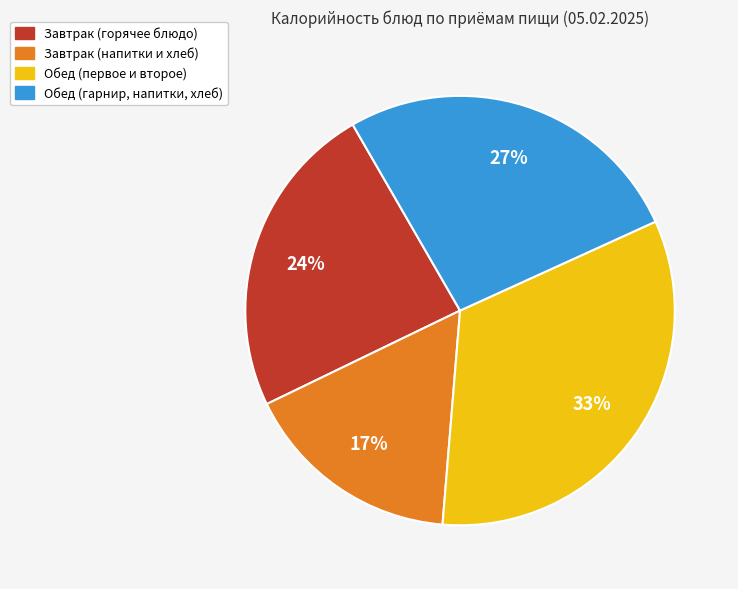

Is there any slice that represents more than half of the pie?

No